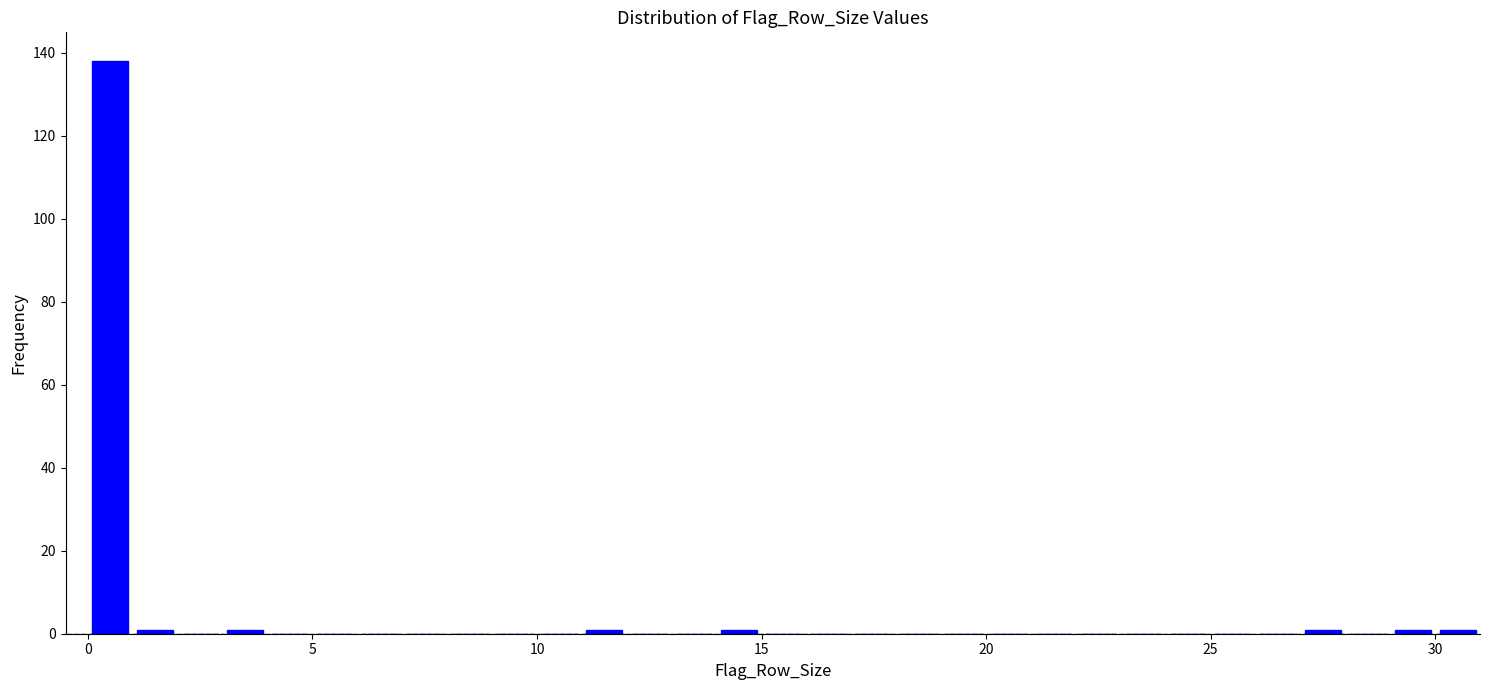

Read against the x-axis, roughly where is the centre of the tallest bar?

0.5